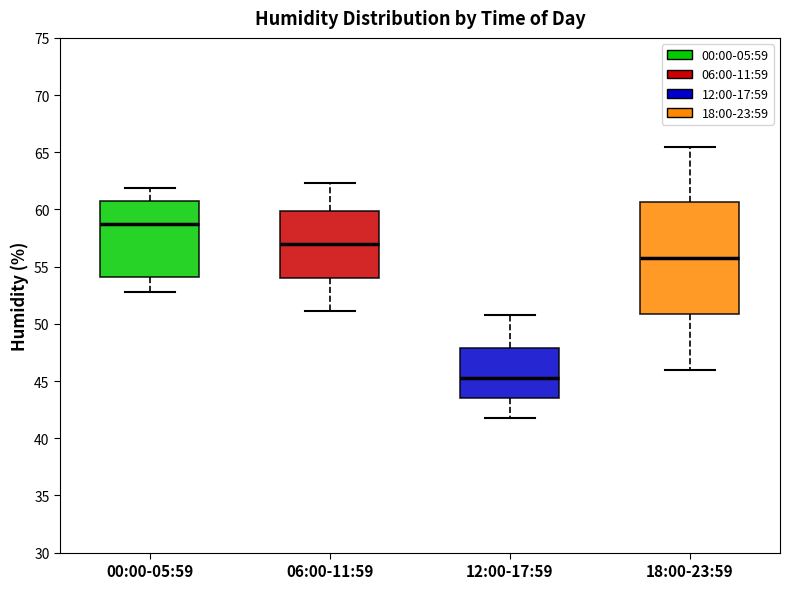

Reading left to right, read every box against the y-axis: the position of its median line, the range the box covers, and the ends of its whiskers. The values are not printed on the chart, so give them approximately, as read against the axis.

00:00-05:59: median 59.0, box 54.0 to 60.5, whiskers 53.0 to 62.0
06:00-11:59: median 57.0, box 54.0 to 60.0, whiskers 51.0 to 62.5
12:00-17:59: median 45.5, box 43.5 to 48.0, whiskers 42.0 to 51.0
18:00-23:59: median 56.0, box 51.0 to 60.5, whiskers 46.0 to 65.5